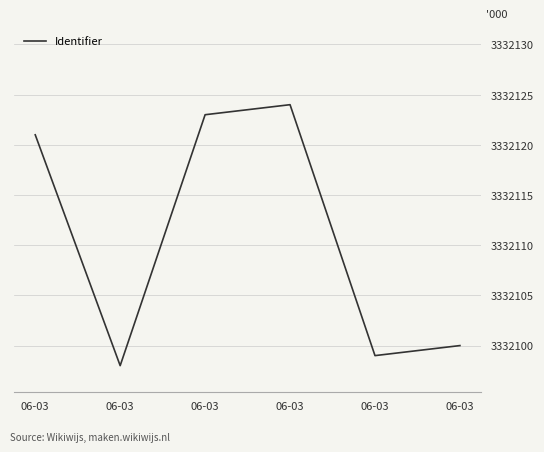

How many points are higher than both their immediate neighbors (excluding endpoints)?

1